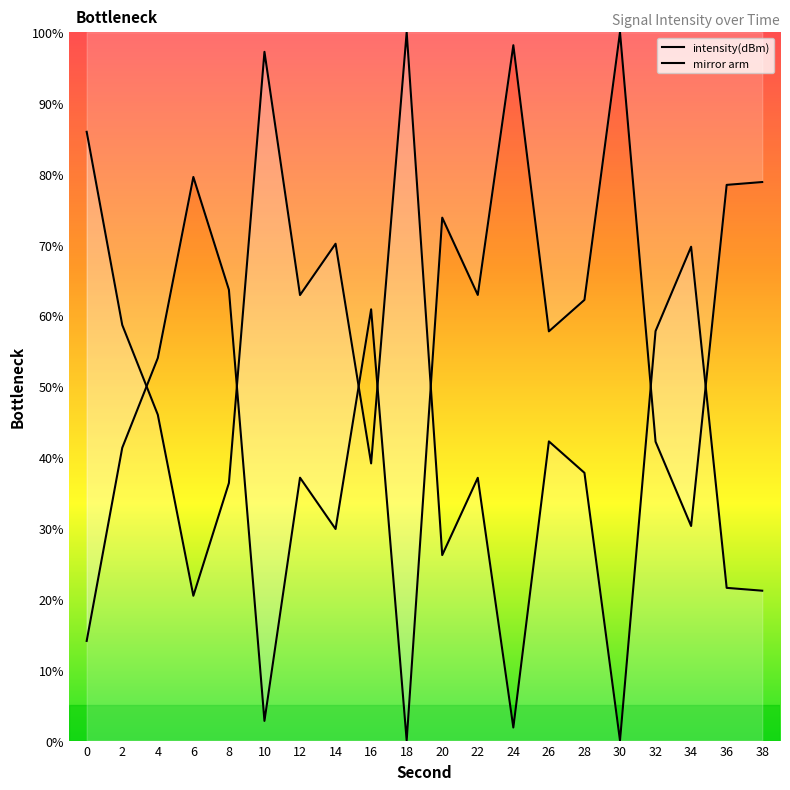

How many data points does each series have?

20